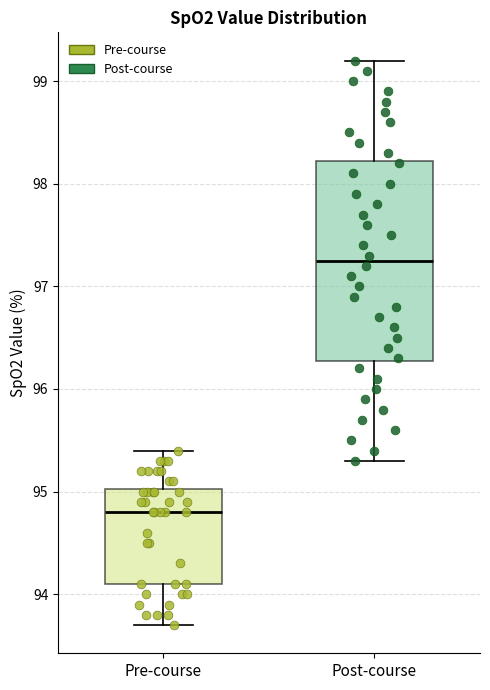

Reading left to right, transcribe this box plot: for each box, give where its median line is, the range the box spans, and where its two whiskers end, as read against the y-axis. The values are not printed on the chart, so give them approximately, as read against the axis.

Pre-course: median 94.8, box 94.1 to 95.0, whiskers 93.7 to 95.4
Post-course: median 97.3, box 96.3 to 98.2, whiskers 95.3 to 99.2